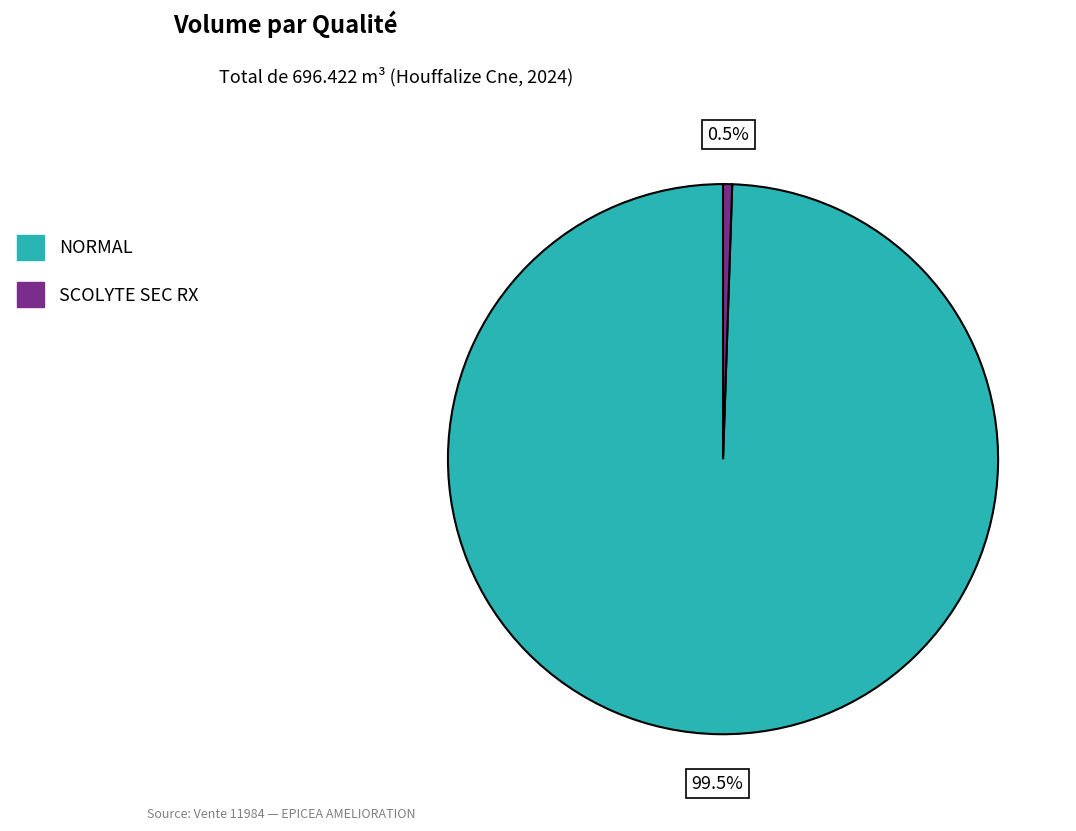

What percentage do SCOLYTE SEC RX and NORMAL together represent?

100.0%